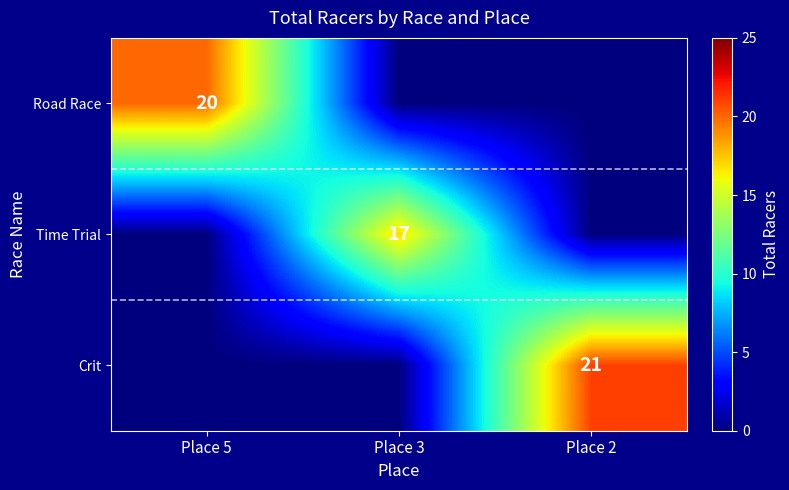

The Road Race series shows 20 at Place 5. True or false?

True